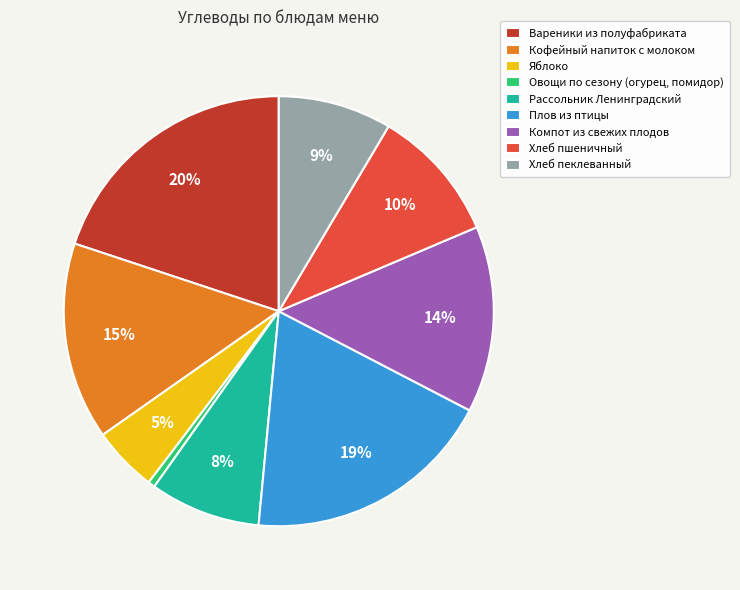

Is the sum of Вареники из полуфабриката and Хлеб пеклеванный greater than half?

No